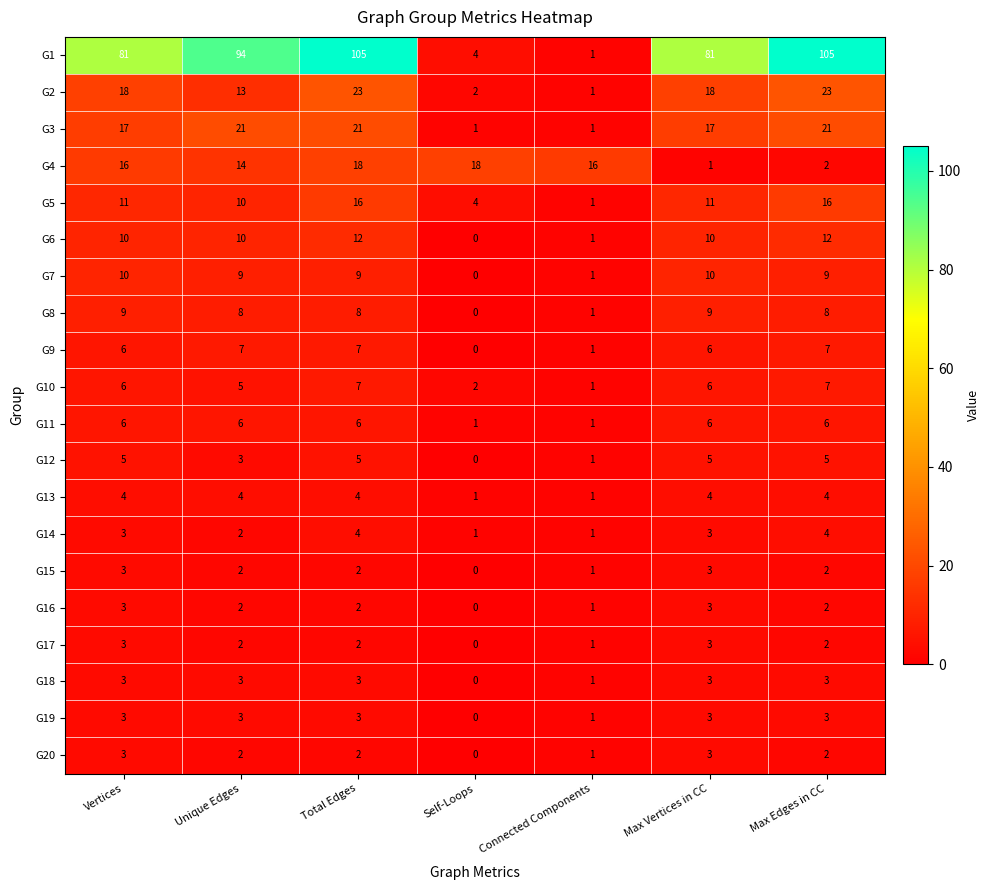

What is the total value across all series at Total Edges?

259